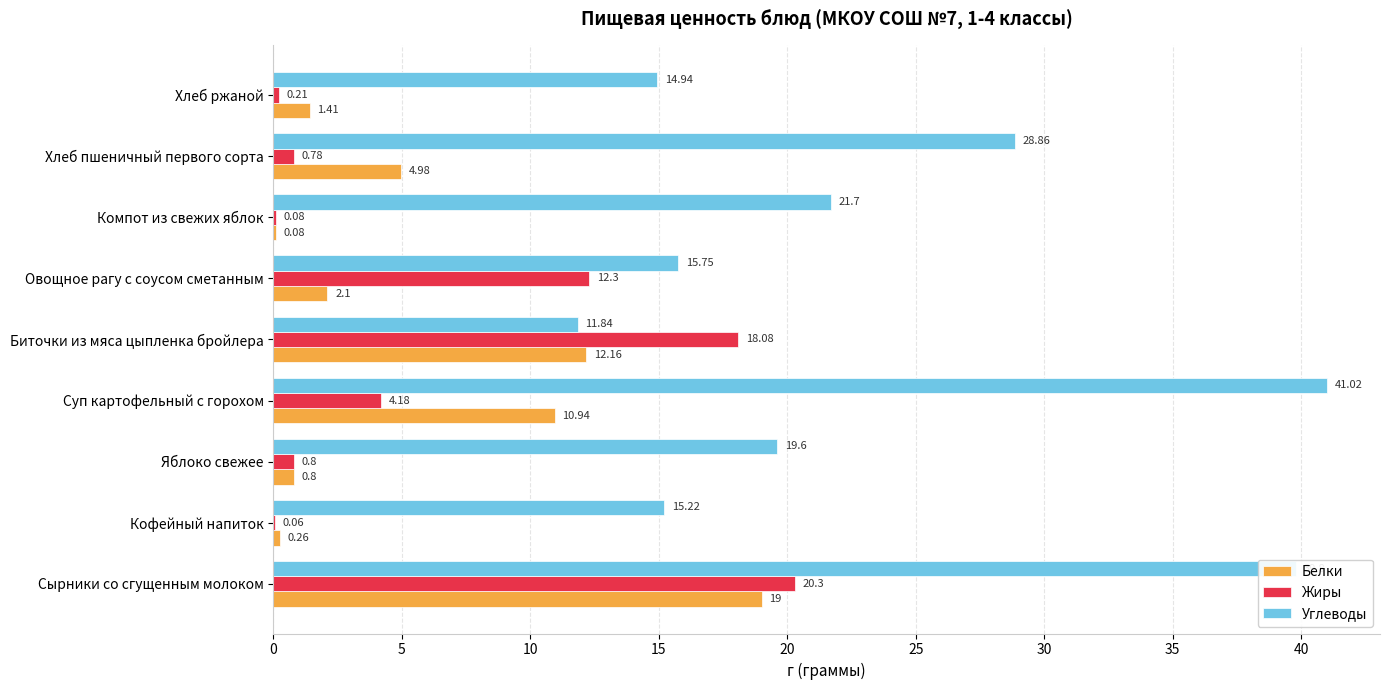

Between Компот из свежих яблок and Хлеб ржаной, which series saw the biggest shift?

Углеводы